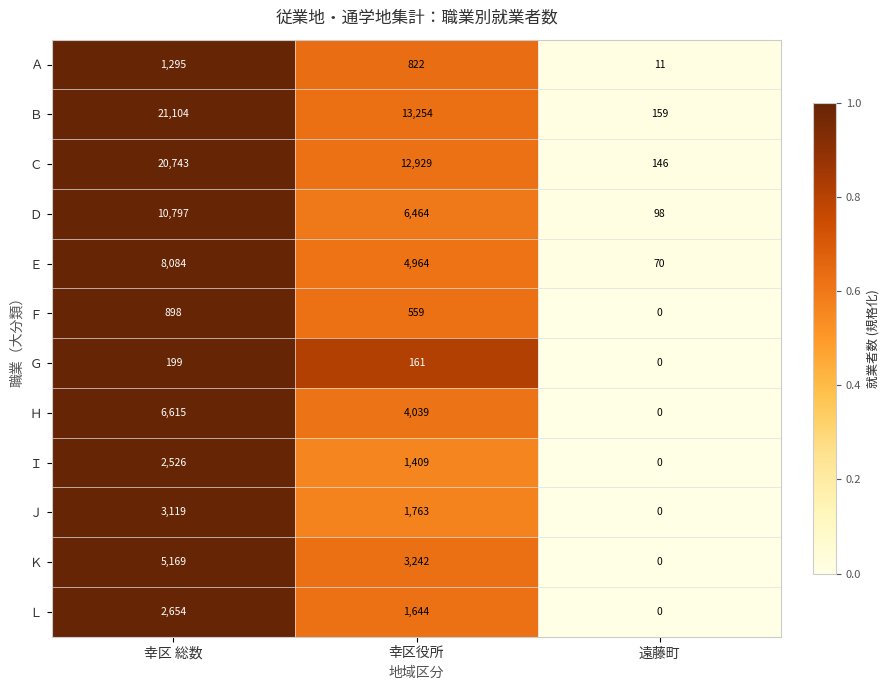

The value of Ｃ at 遠藤町 is 217. True or false?

False